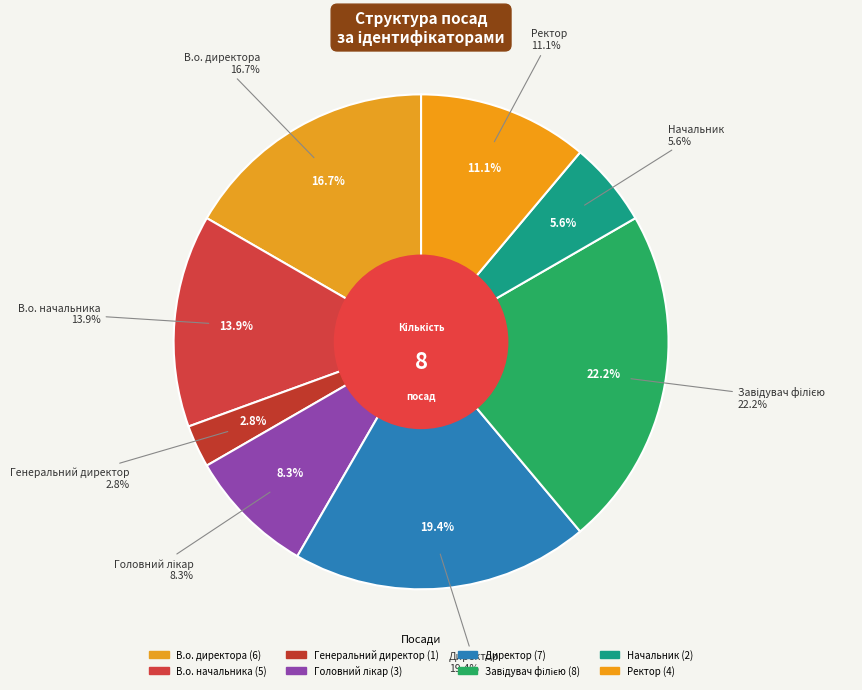

Is it true that Завідувач філією is 22% of the pie?

True